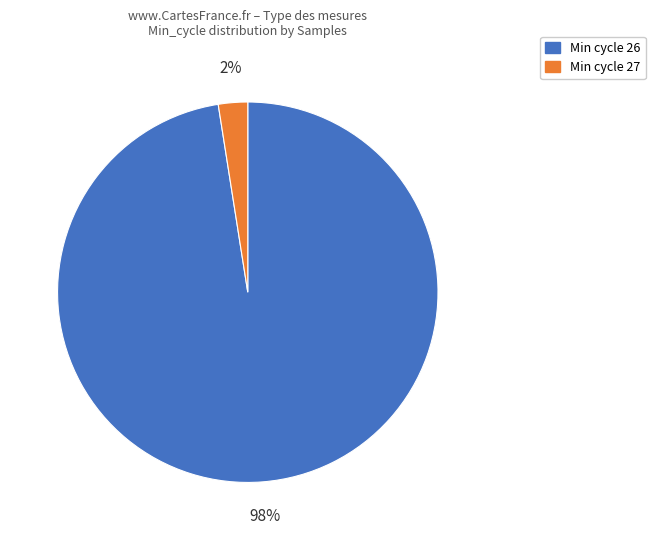

To the nearest percent, what is the average slice percentage?

50%